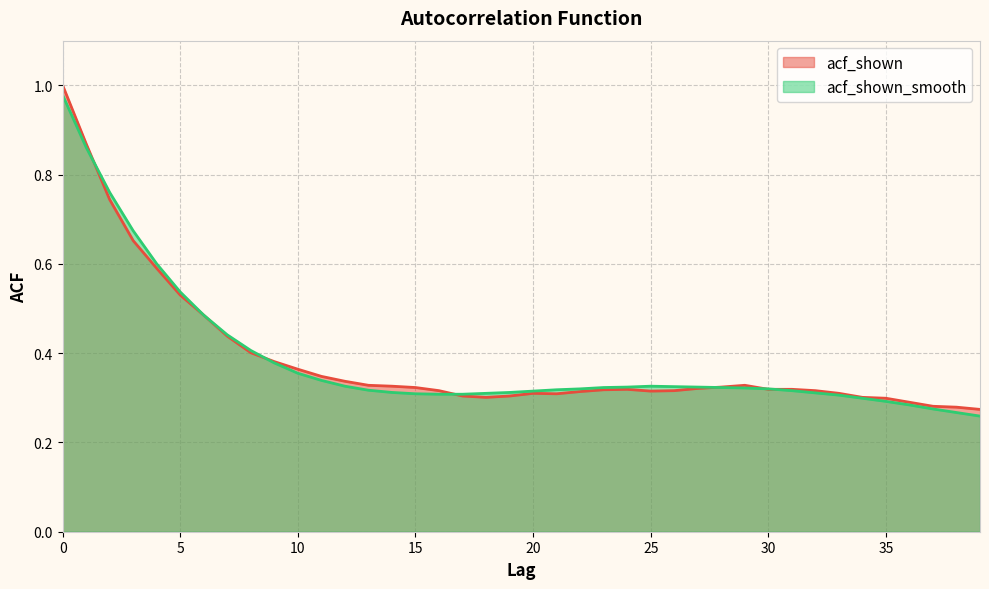

What is the maximum value for acf_shown?

1.0